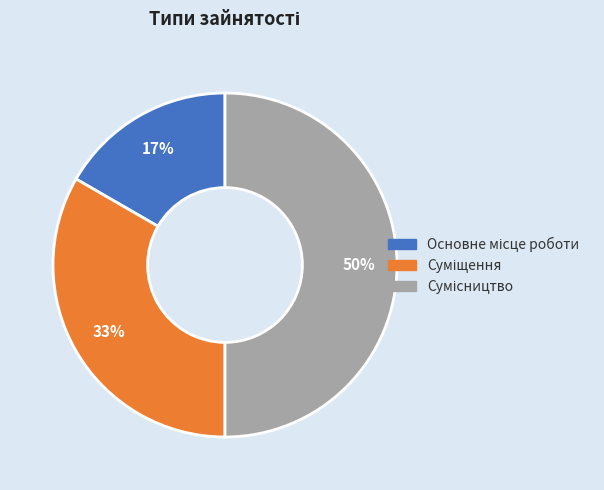

How many slices are in this pie chart?

3